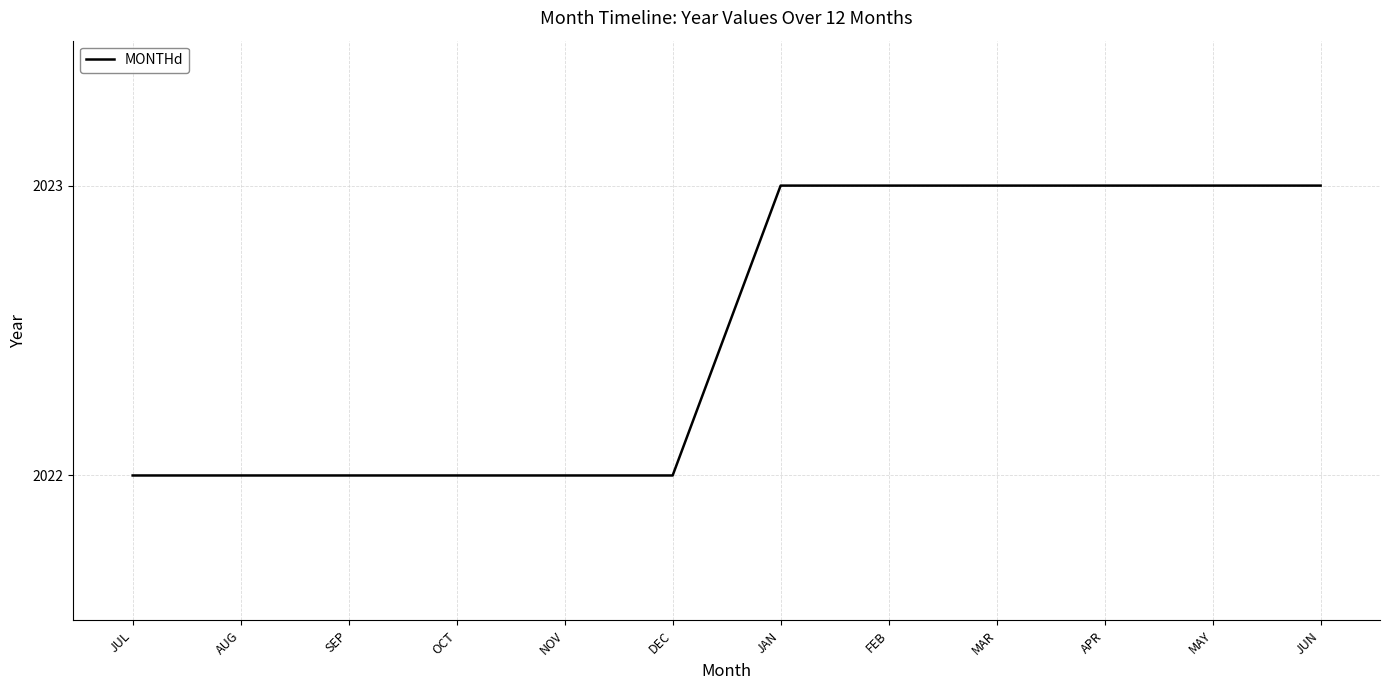

Is this an area chart (filled region under the line)?

No